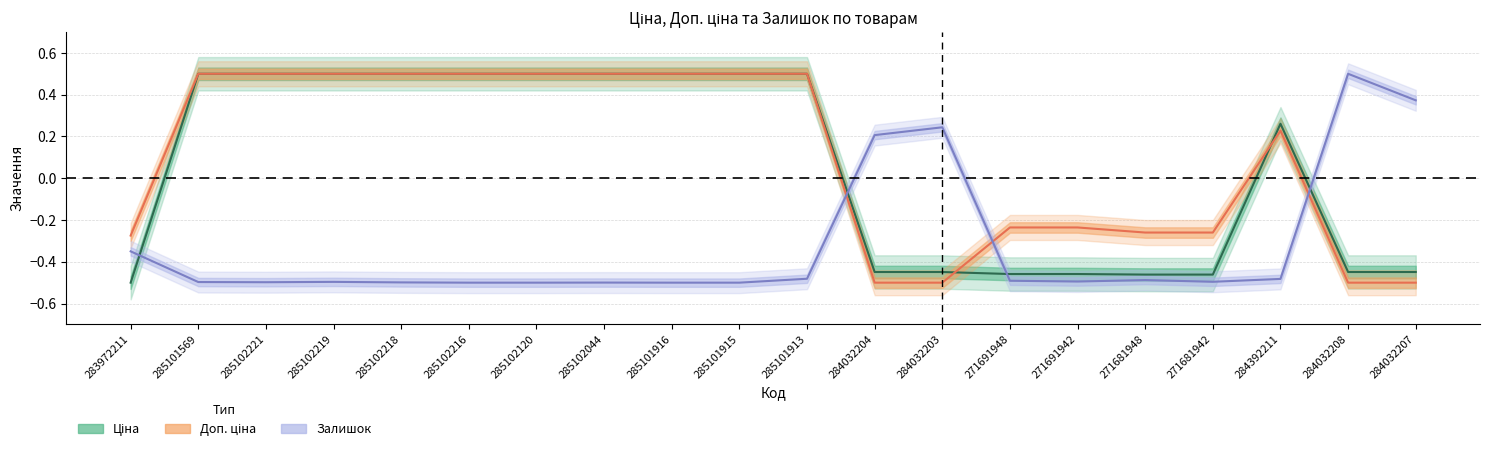

What value does the Залишок series have at 285102120?

-0.5